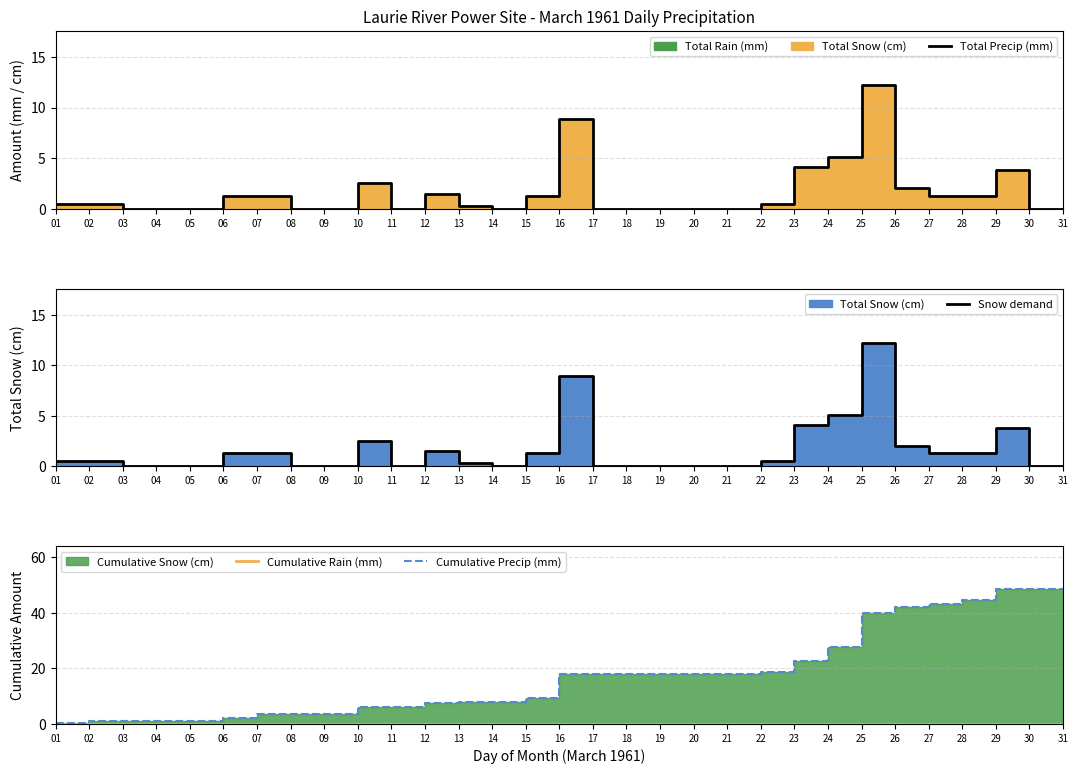

At which label does Cumulative Rain (mm) reach its minimum?

01